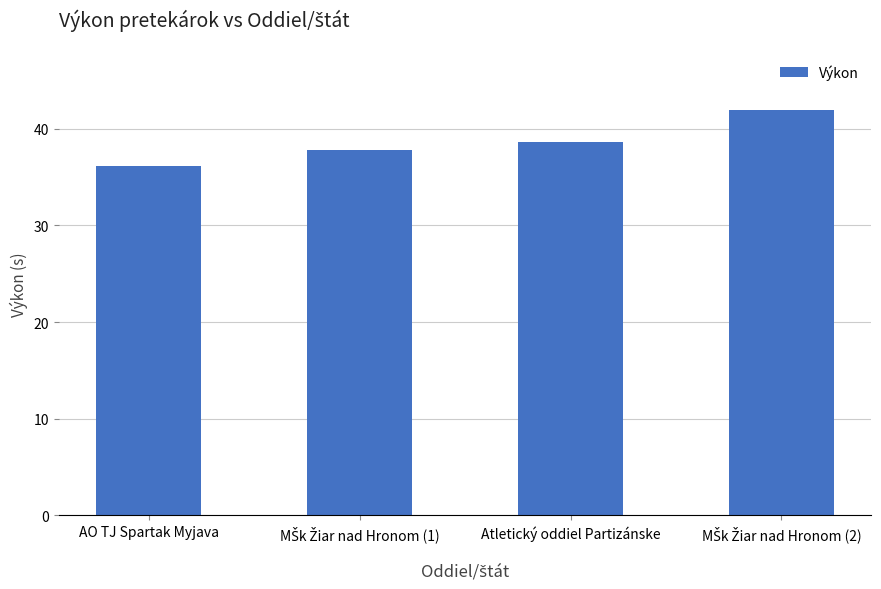

What position from the left is AO TJ Spartak Myjava?

1